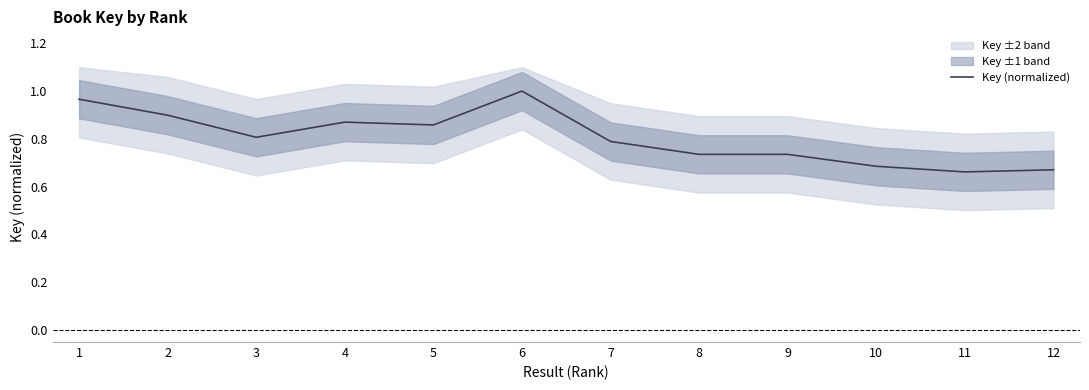

List the labels in order of value, largest first.

6, 1, 2, 4, 5, 3, 7, 8, 9, 10, 12, 11